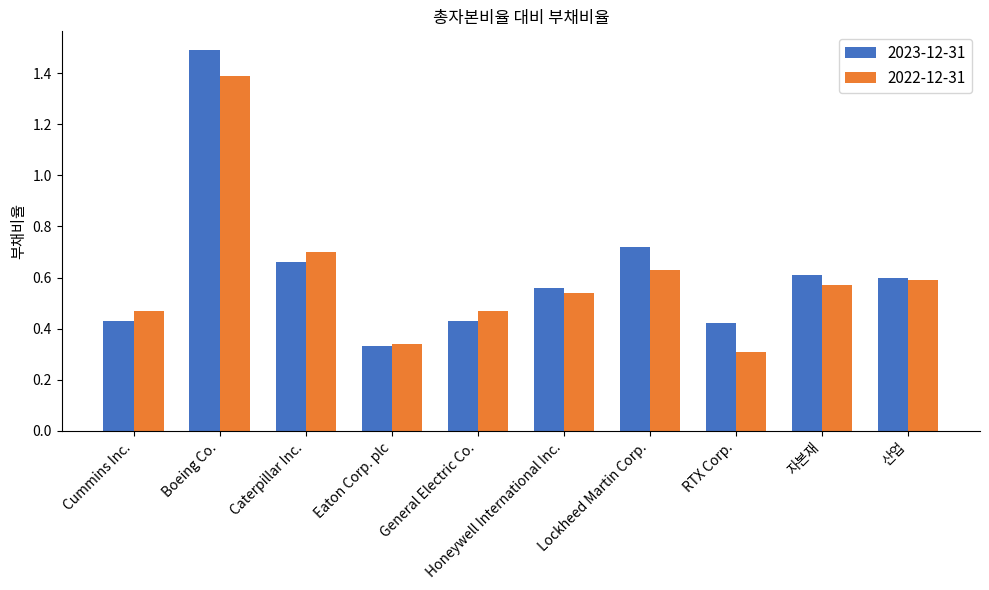

What is the sum of all 2022-12-31 values?

6.0